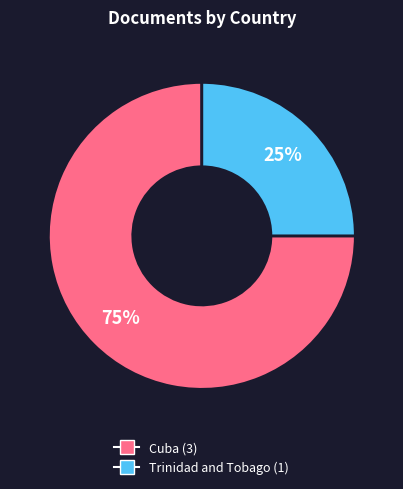

To the nearest percent, what is the average slice percentage?

50%